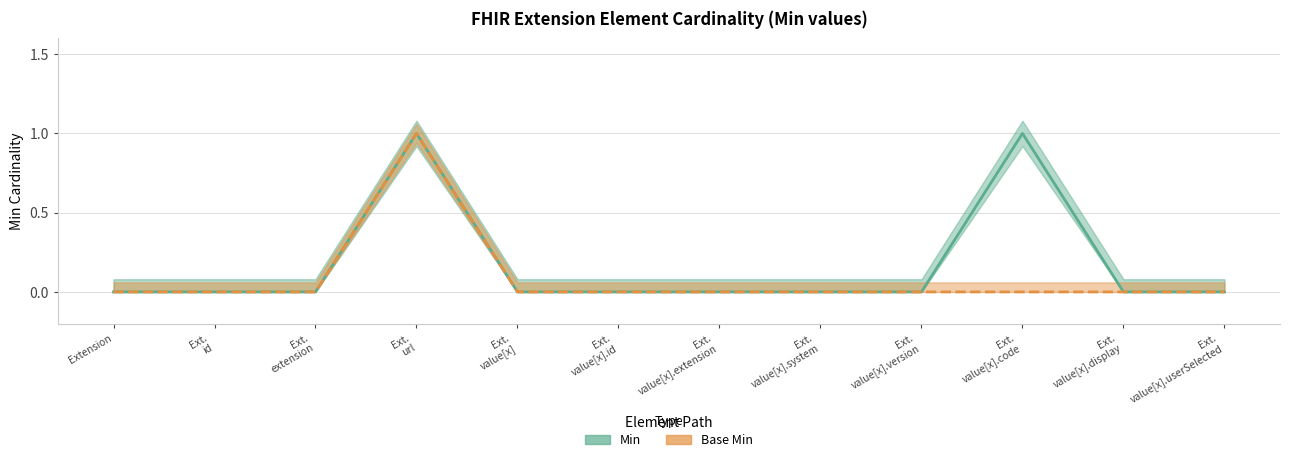

Does the chart have visible grid lines?

Yes